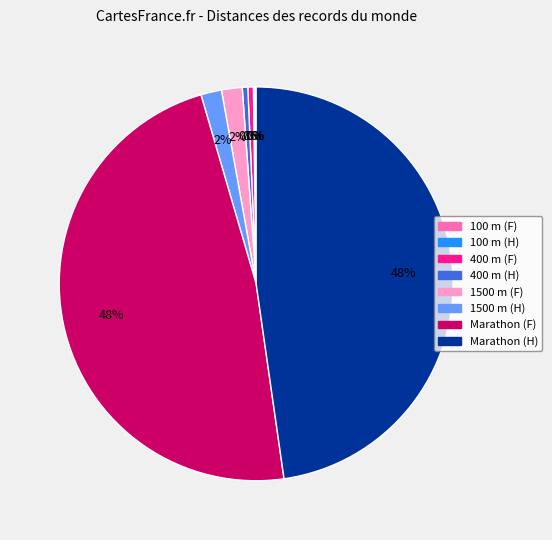

Between 1500 m (H) and Marathon (F), which is larger?

Marathon (F)